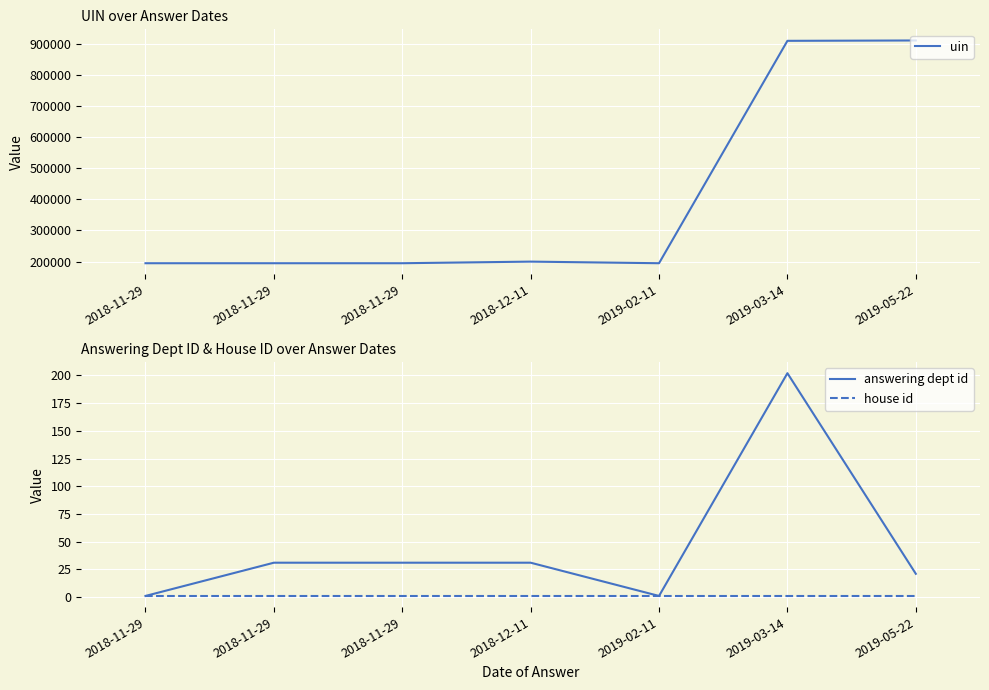

Which has a higher value, 2018-11-29 or 2018-12-11?

2018-12-11